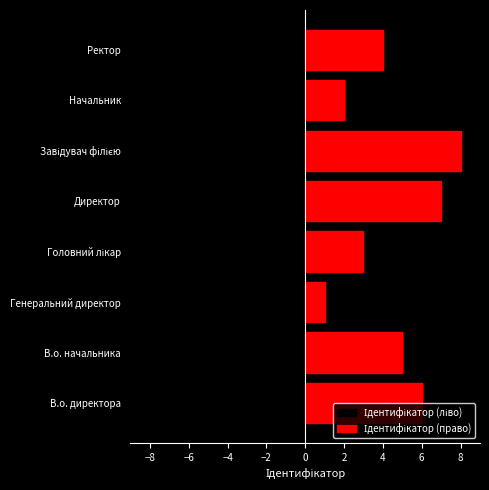

How many values in the Ідентифікатор (ліво) series are below -4?

4